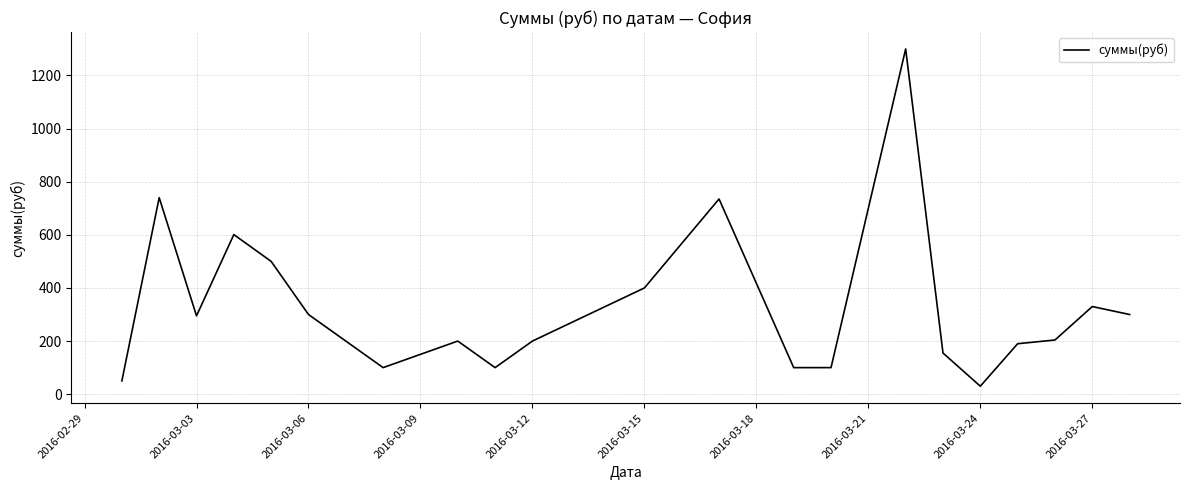

What is the smallest value displayed?

30